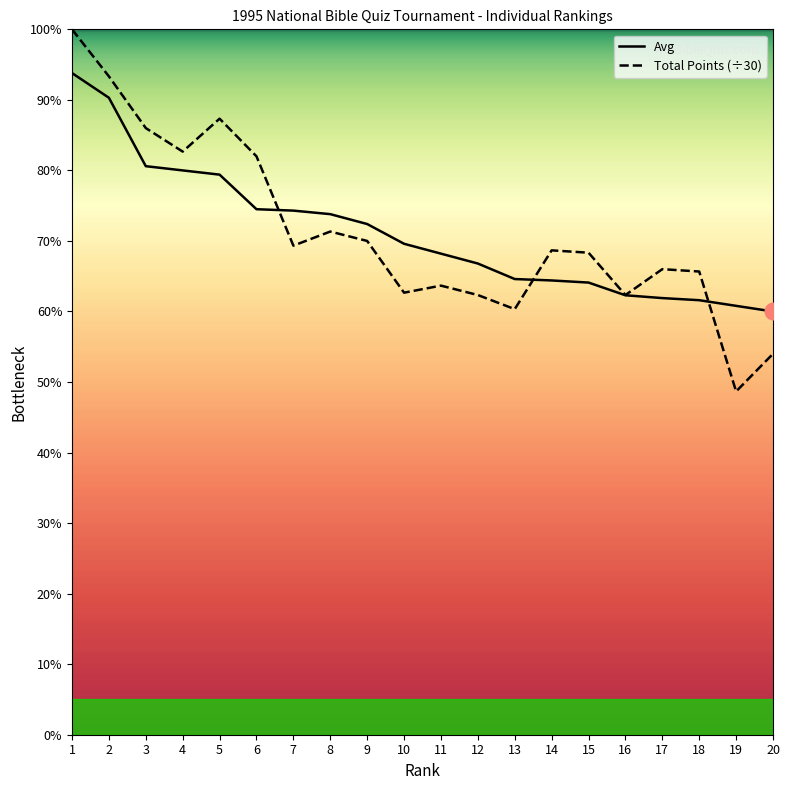

Which category has the highest value in the Total Points (÷30) series?

1